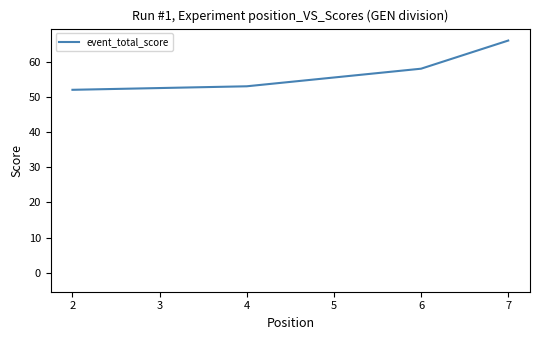

Reading left to right, what are all the values shown in this chart?

52	53	58	66